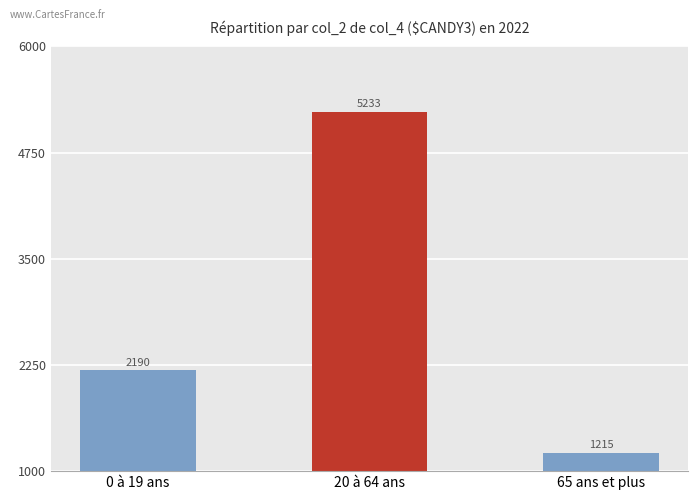

Are the bars grouped side by side (vs. stacked)?

No